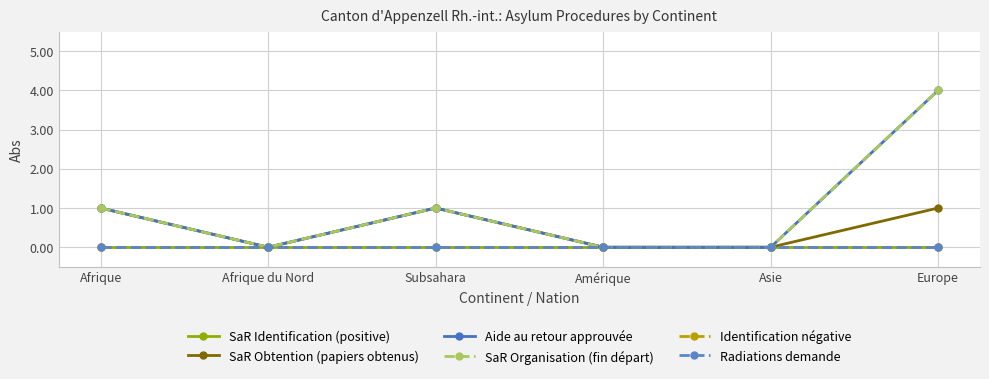

What position from the left is Asie?

5